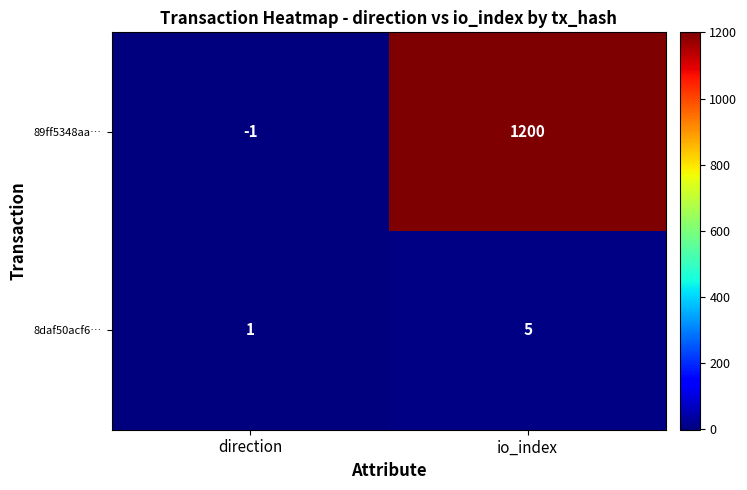

How many distinct data groups are displayed?

2